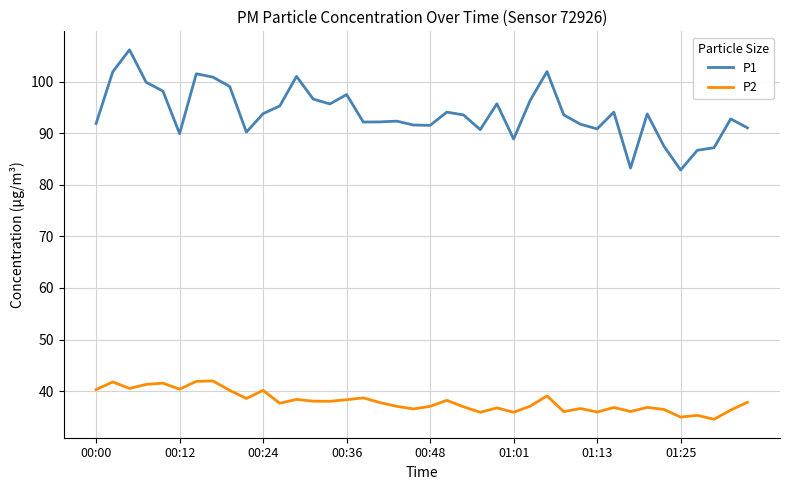

Which series has the largest total across all categories?

P1